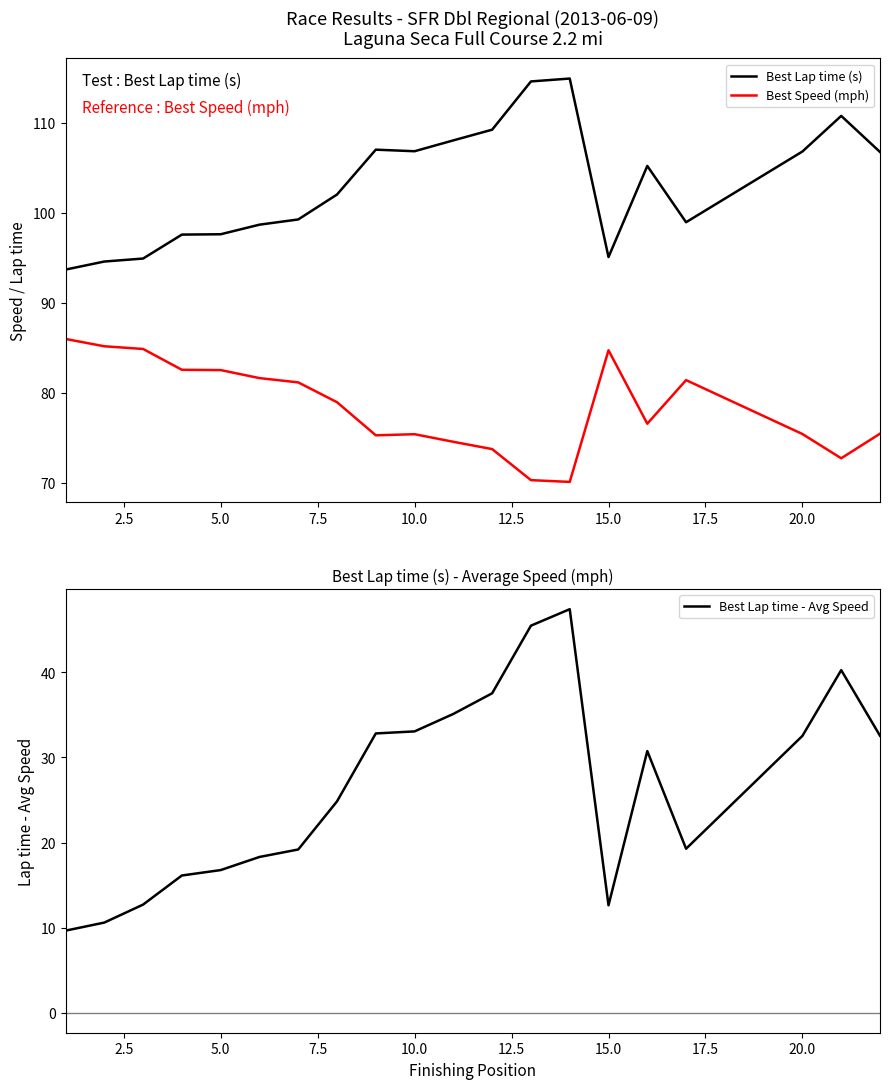

What is the average value of the Best Lap time (s) series?

103.1